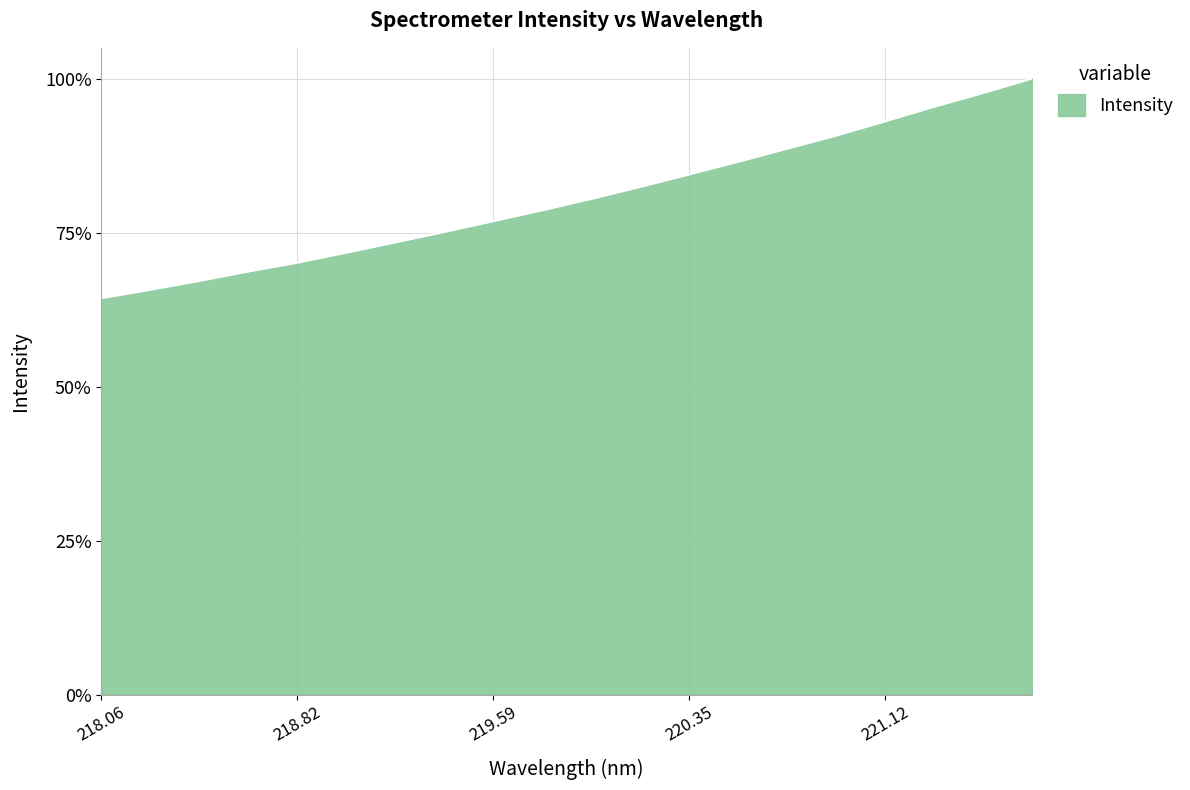

What is the smallest value displayed?

64.4